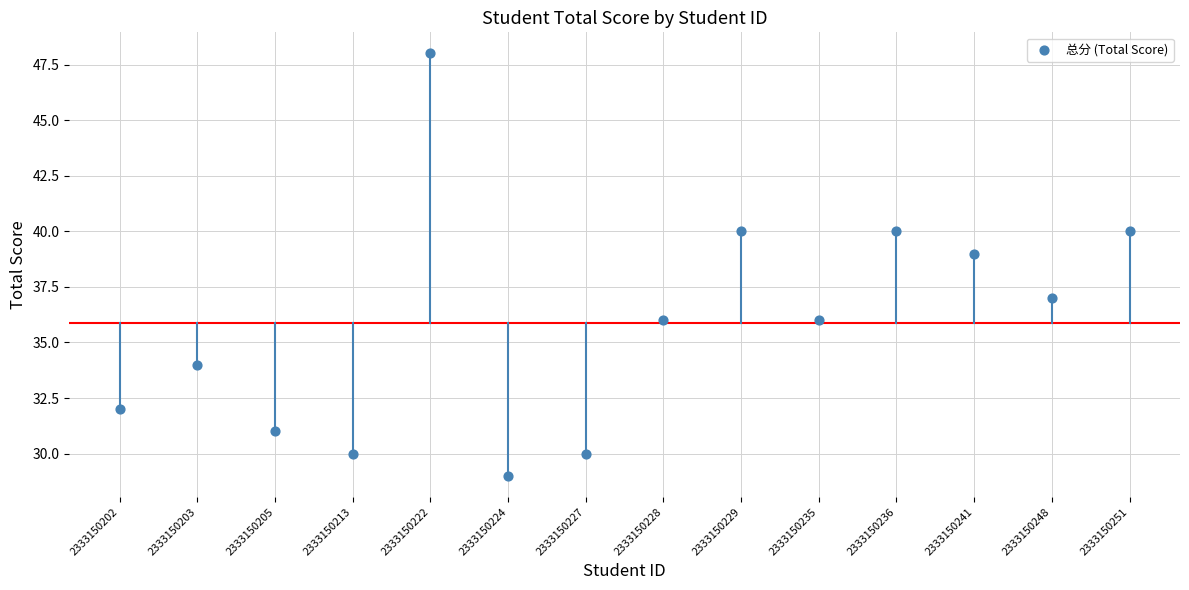

What is the range of Y values (max minus min)?

19